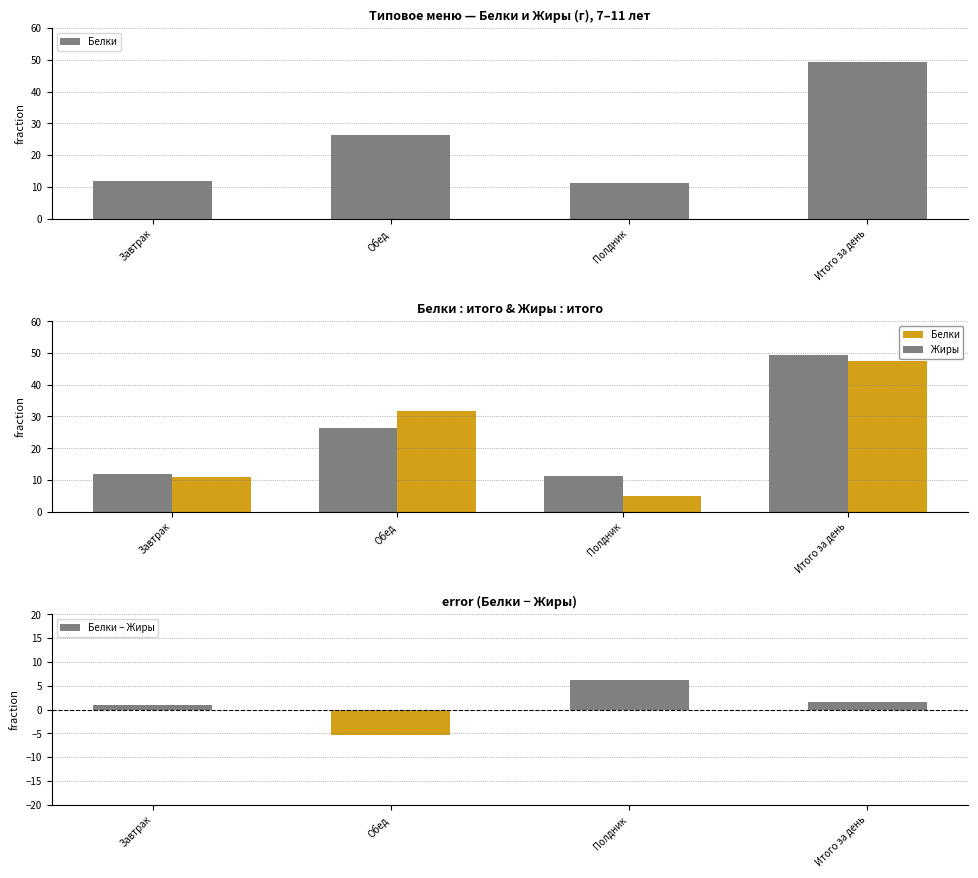

Where is Белки − Жиры nearest to the value 0?

Завтрак